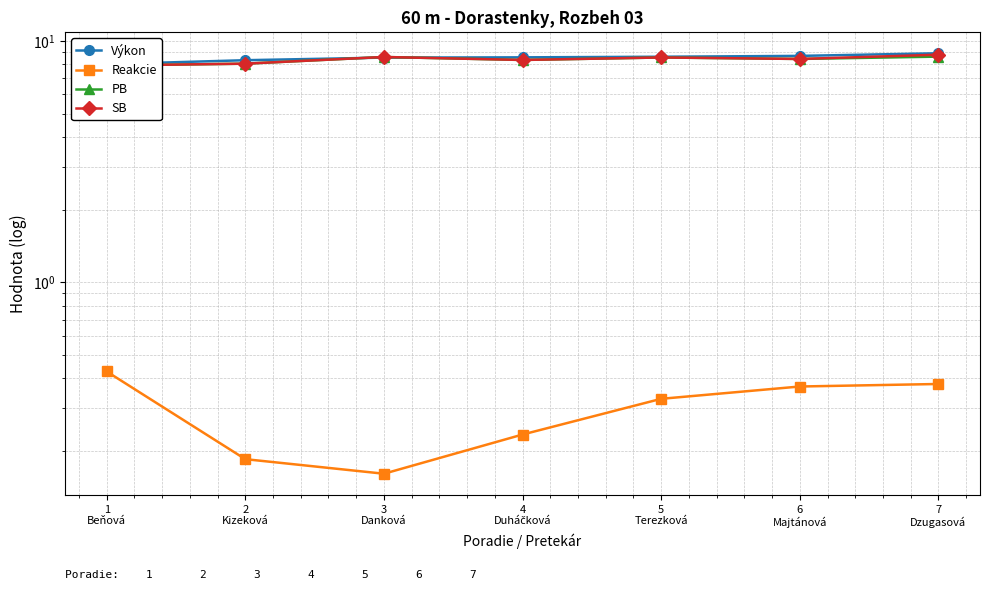

What is the difference between the highest and lowest values at 3
Danková?

8.4